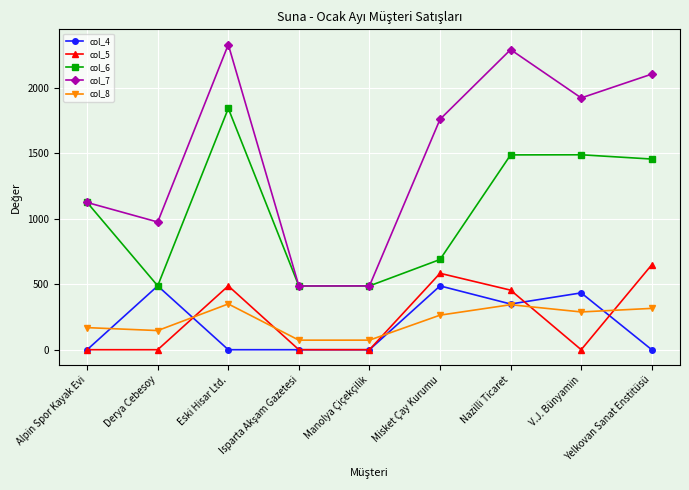

Rank the series by their maximum value, from highest to lowest.

col_7, col_6, col_5, col_4, col_8